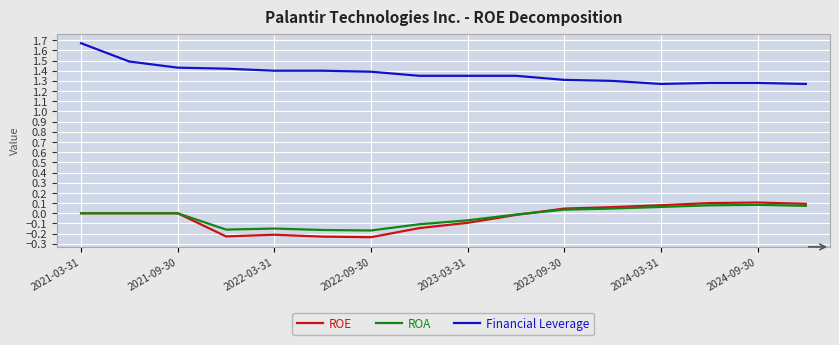

Which series has the largest total across all categories?

Financial Leverage